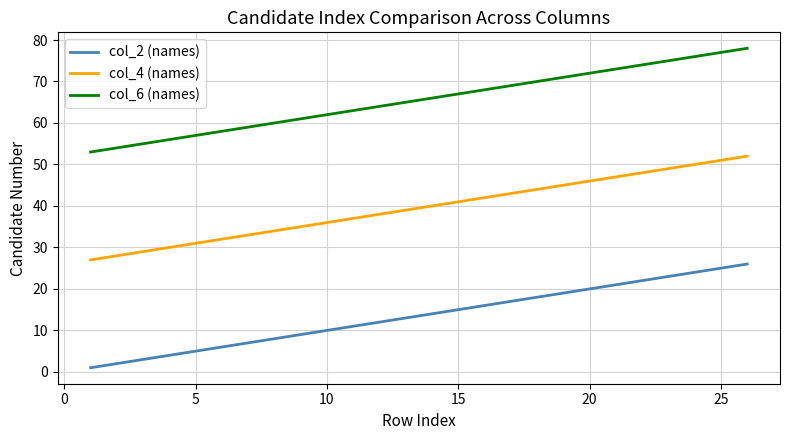

Rank the series by their average value, from highest to lowest.

col_6 (names), col_4 (names), col_2 (names)